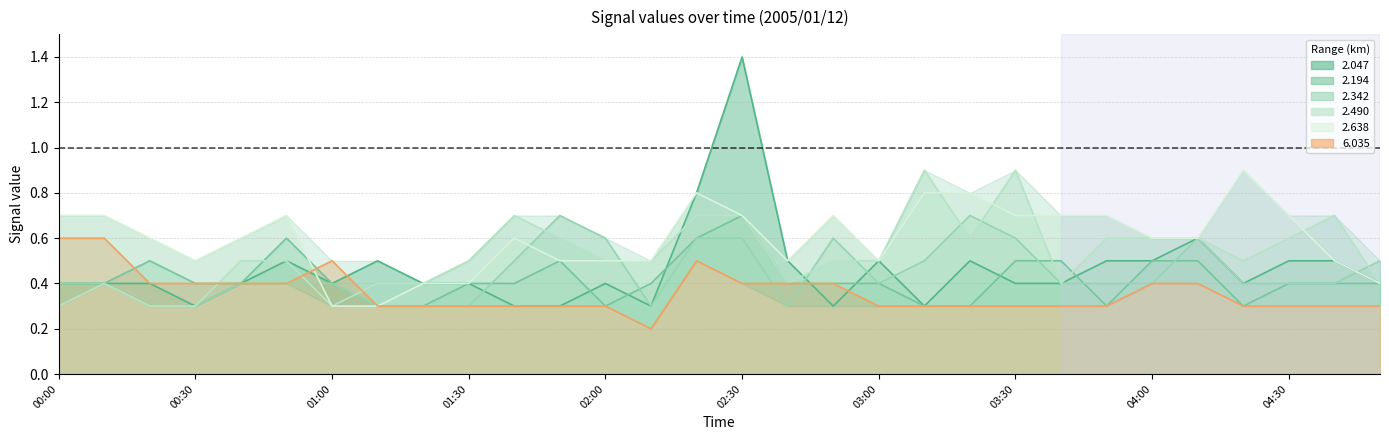

At which category is the sum across all series the highest?

02:30